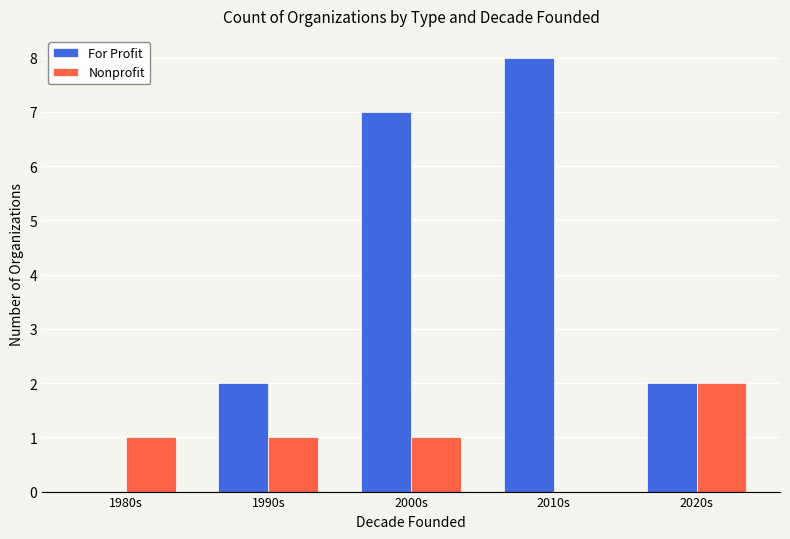

What is the sum of all For Profit values?

19